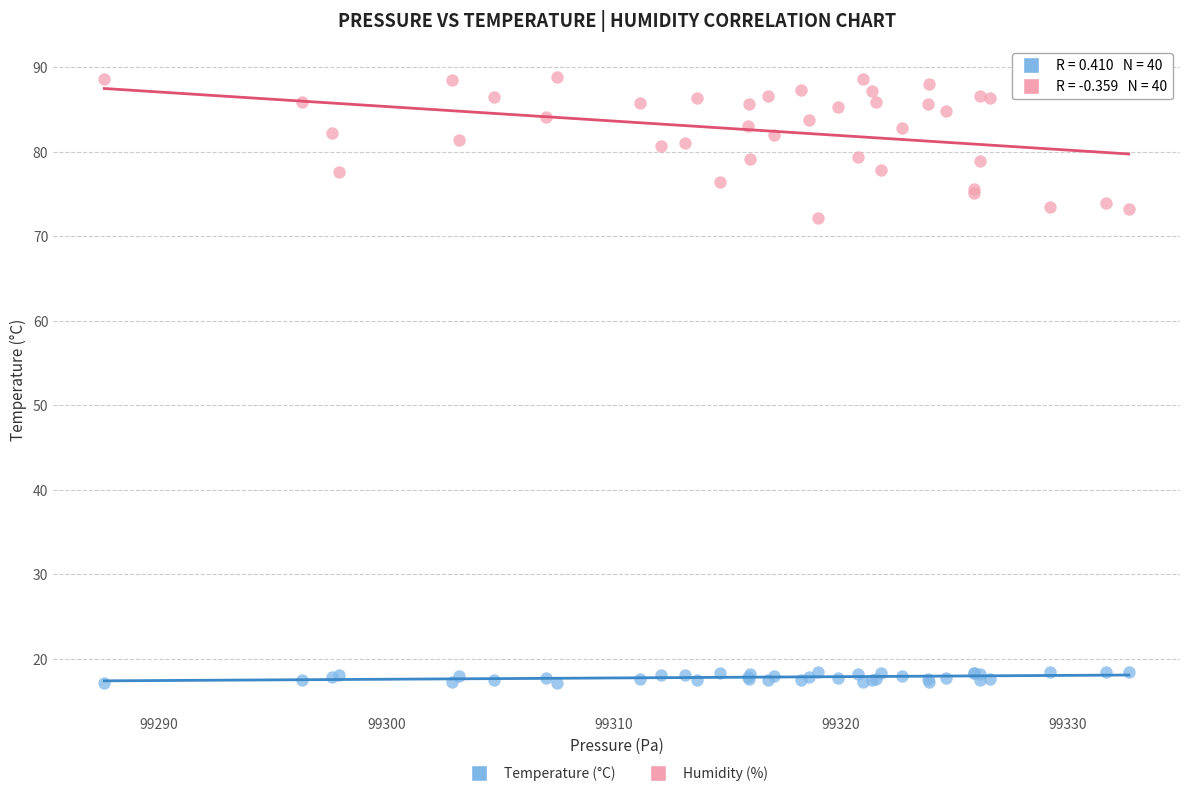

Which series contains the highest Y value?

Humidity (%)